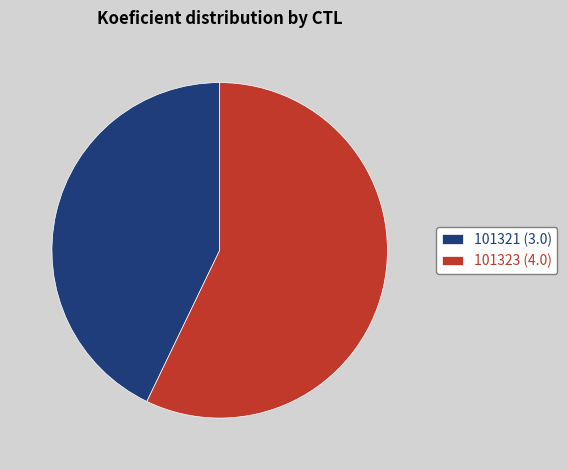

What is the smallest slice in the pie chart?

101321